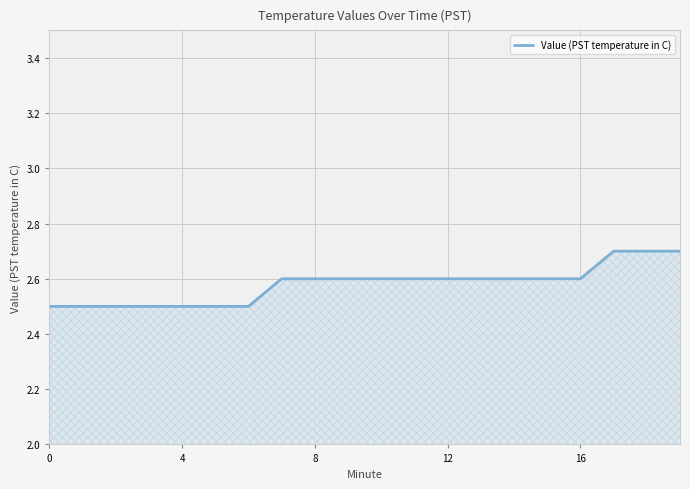

What is the smallest value displayed?

2.5